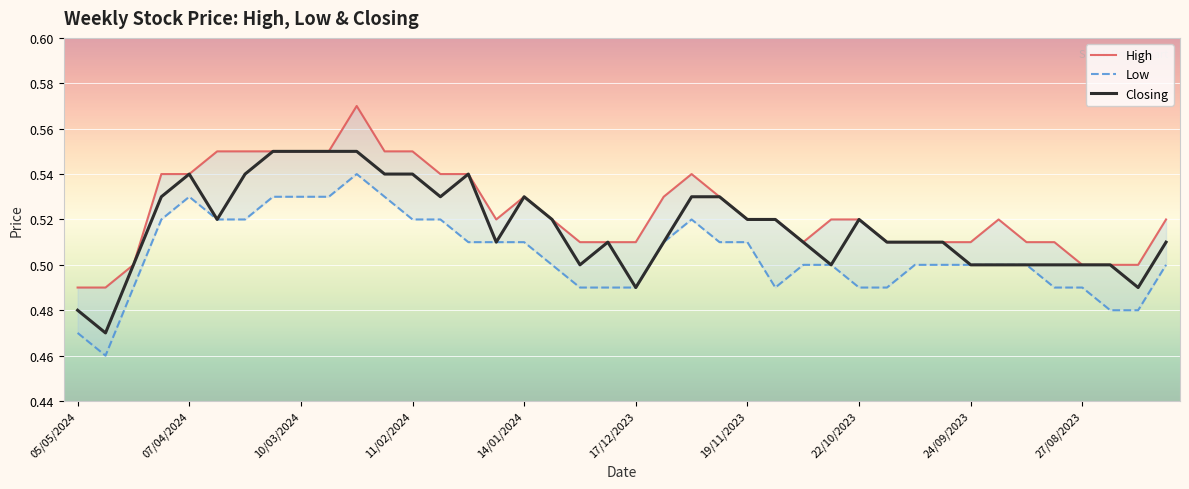

The Closing series shows 0.2 at 24/09/2023. True or false?

False